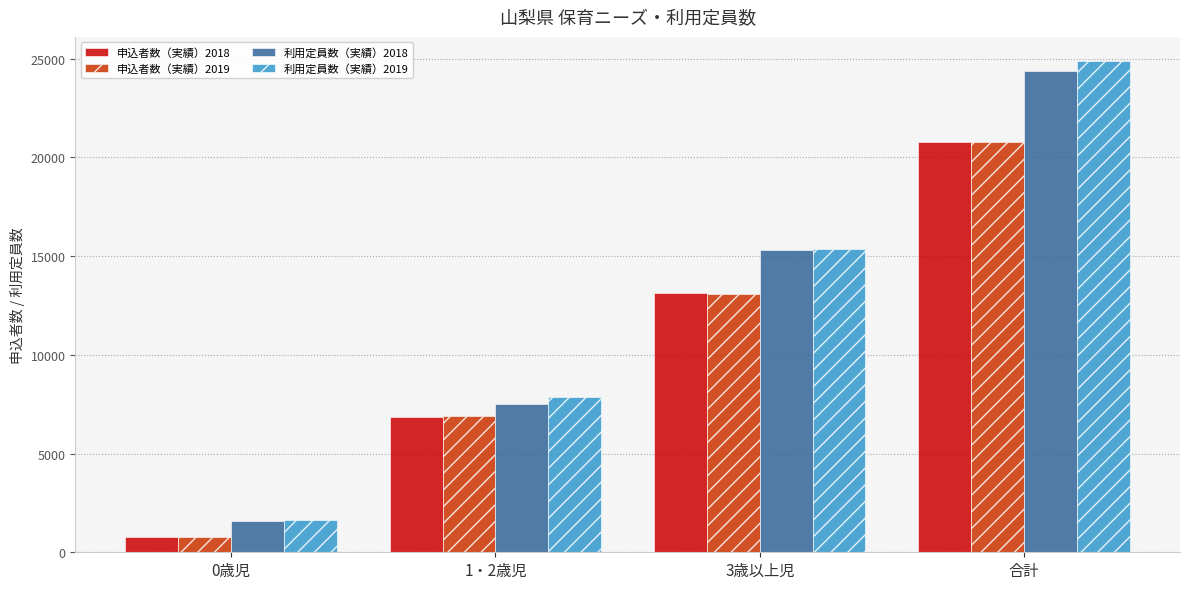

What is the label of the 4th bar from the left?

合計